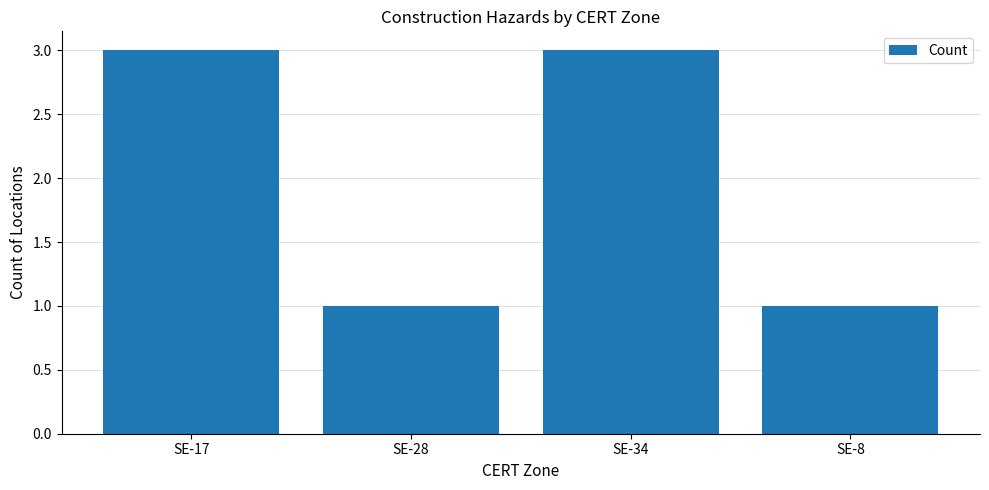

What is the label of the 1st bar from the left?

SE-17